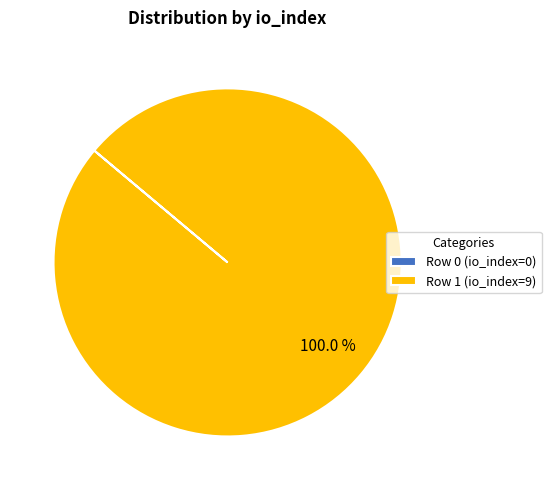

What is the largest slice in the pie chart?

Row 1 (io_index=9)